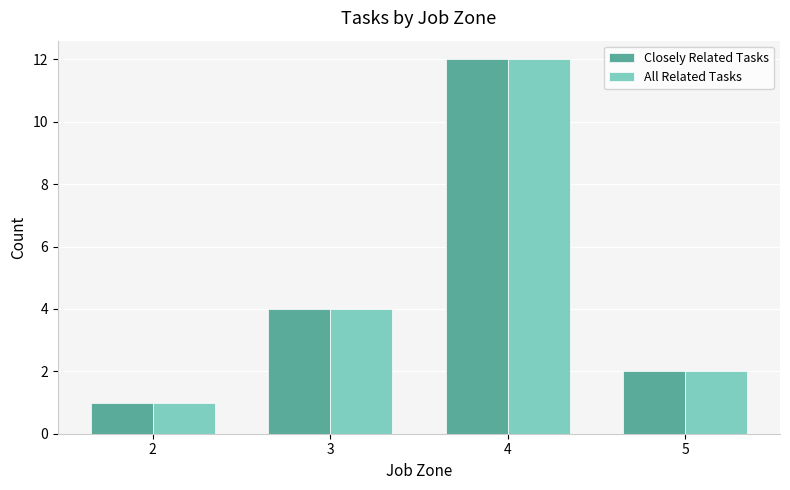

At which category is the sum across all series the highest?

4